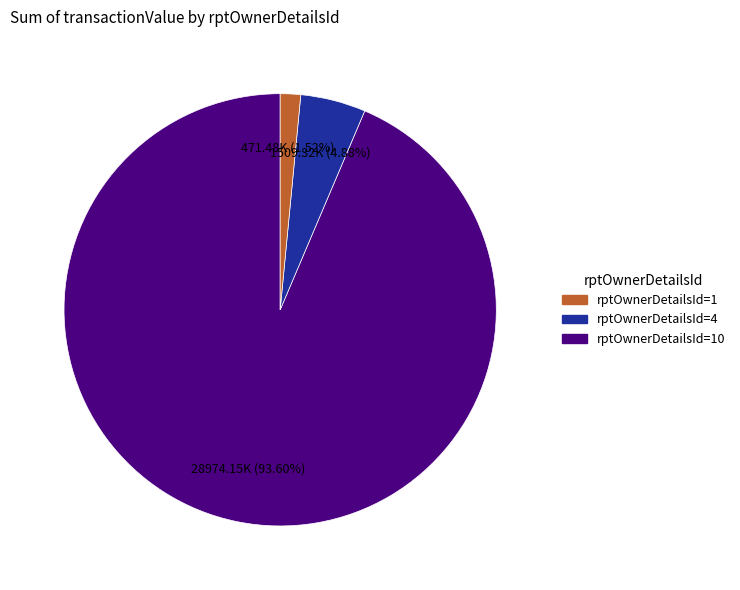

Is there a majority slice in this chart?

Yes